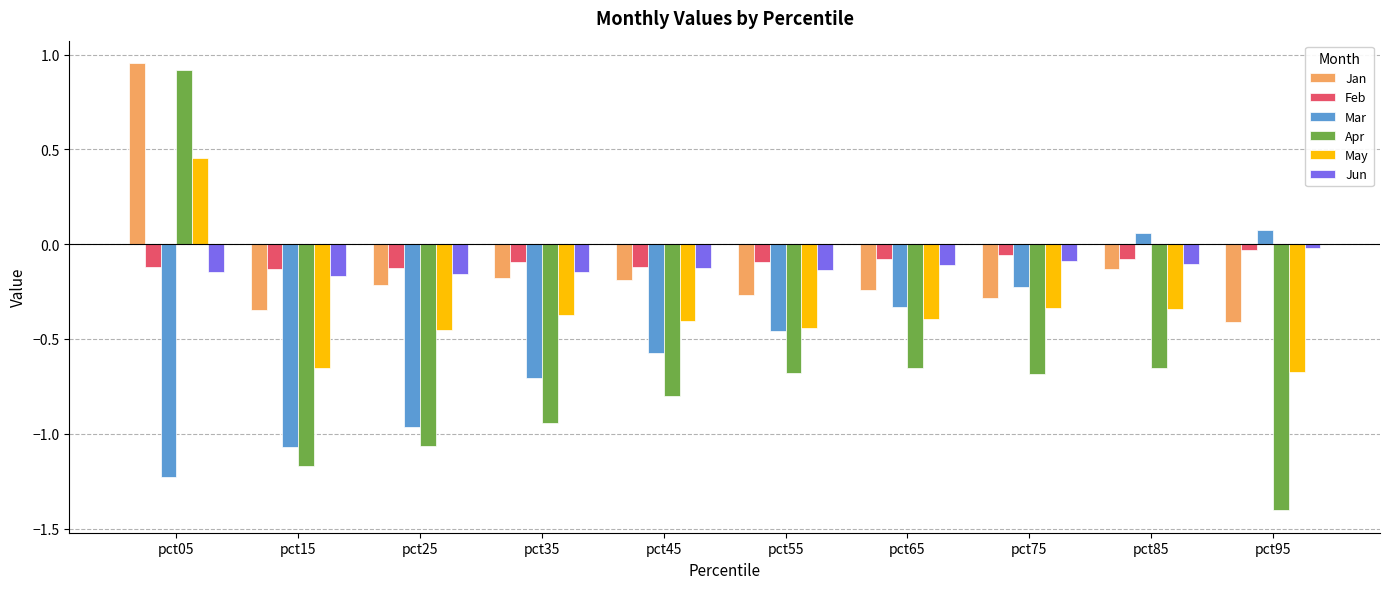

What are all the series names shown in the legend?

Jan, Feb, Mar, Apr, May, Jun